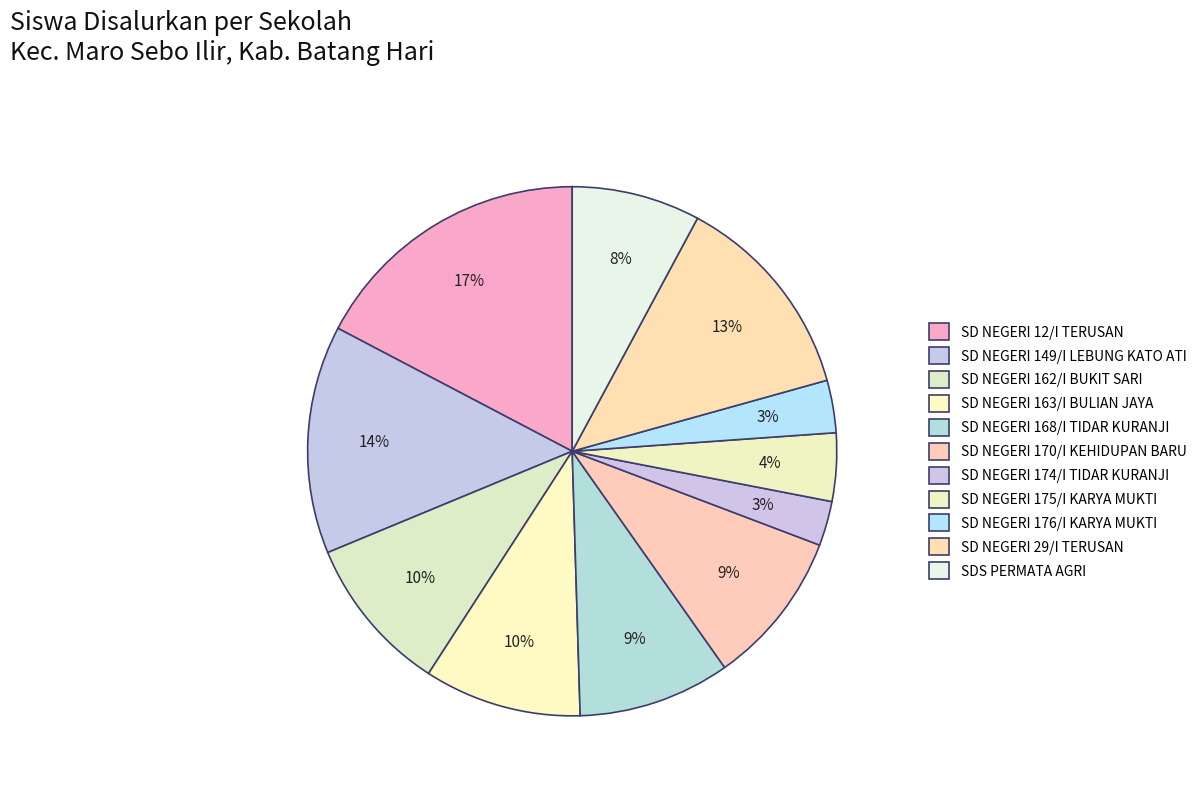

What is the change in value from SD NEGERI 163/I BULIAN JAYA to SD NEGERI 175/I KARYA MUKTI?

-34